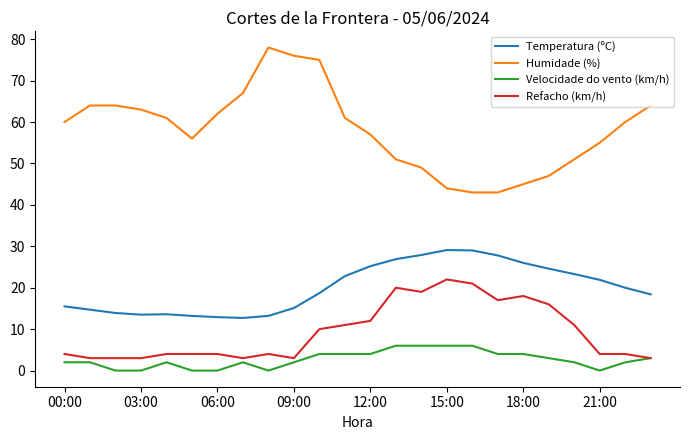

How many lines are shown in the chart?

4